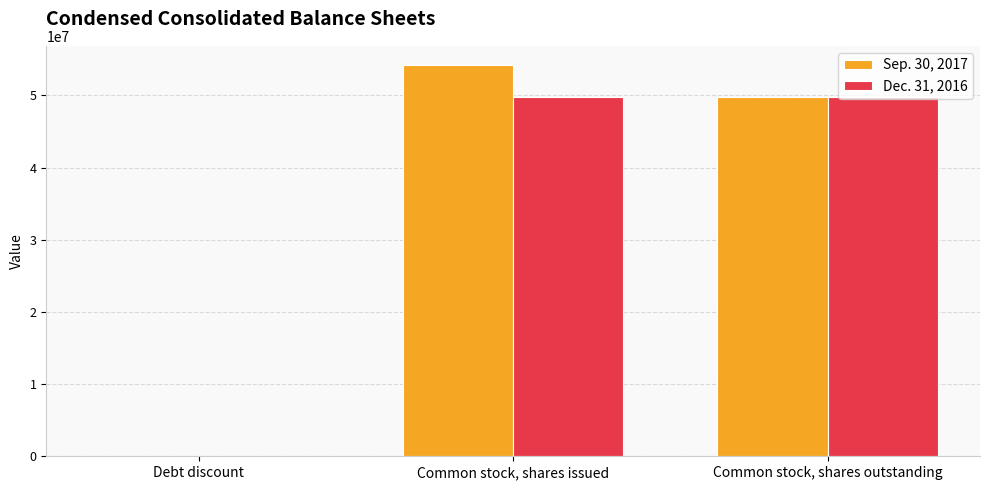

What are all the series names shown in the legend?

Sep. 30, 2017, Dec. 31, 2016